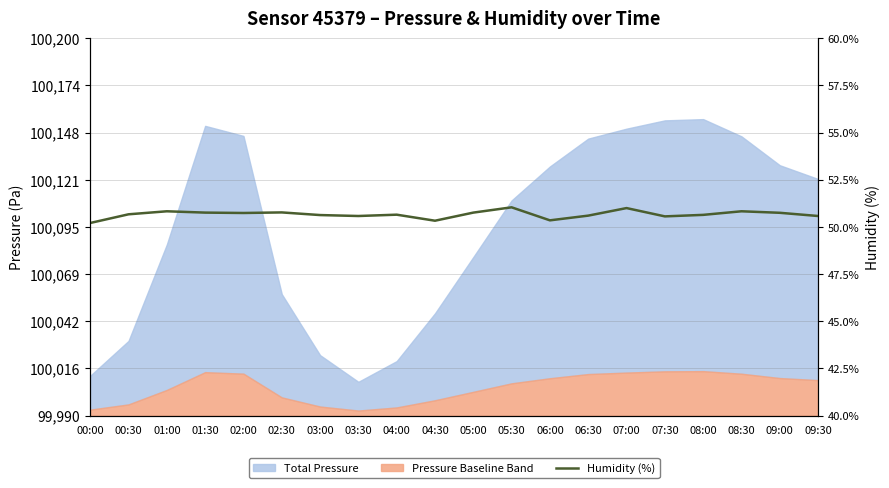

Reading left to right, list all the values displayed in this chart.

00:00=50.2	00:30=50.7	01:00=50.8	01:30=50.8	02:00=50.7	02:30=50.8	03:00=50.6	03:30=50.6	04:00=50.6	04:30=50.3	05:00=50.8	05:30=51.0	06:00=50.4	06:30=50.6	07:00=51.0	07:30=50.6	08:00=50.6	08:30=50.8	09:00=50.8	09:30=50.6